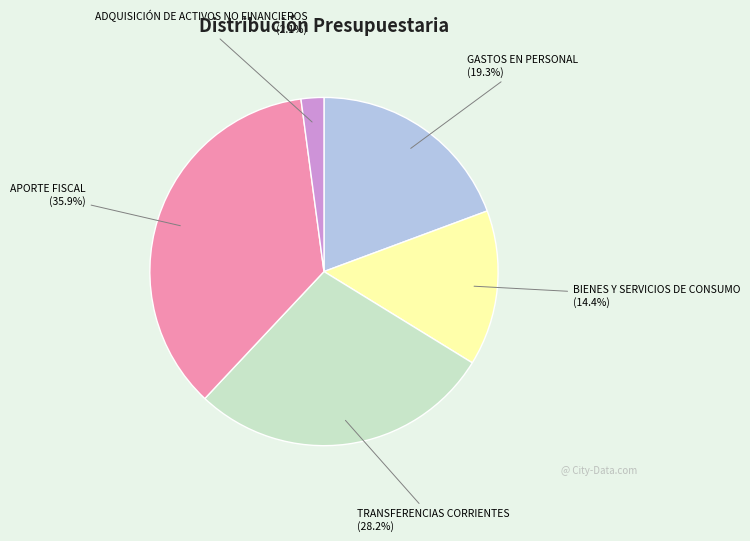

To the nearest percent, what percentage of the pie is TRANSFERENCIAS CORRIENTES?

28%